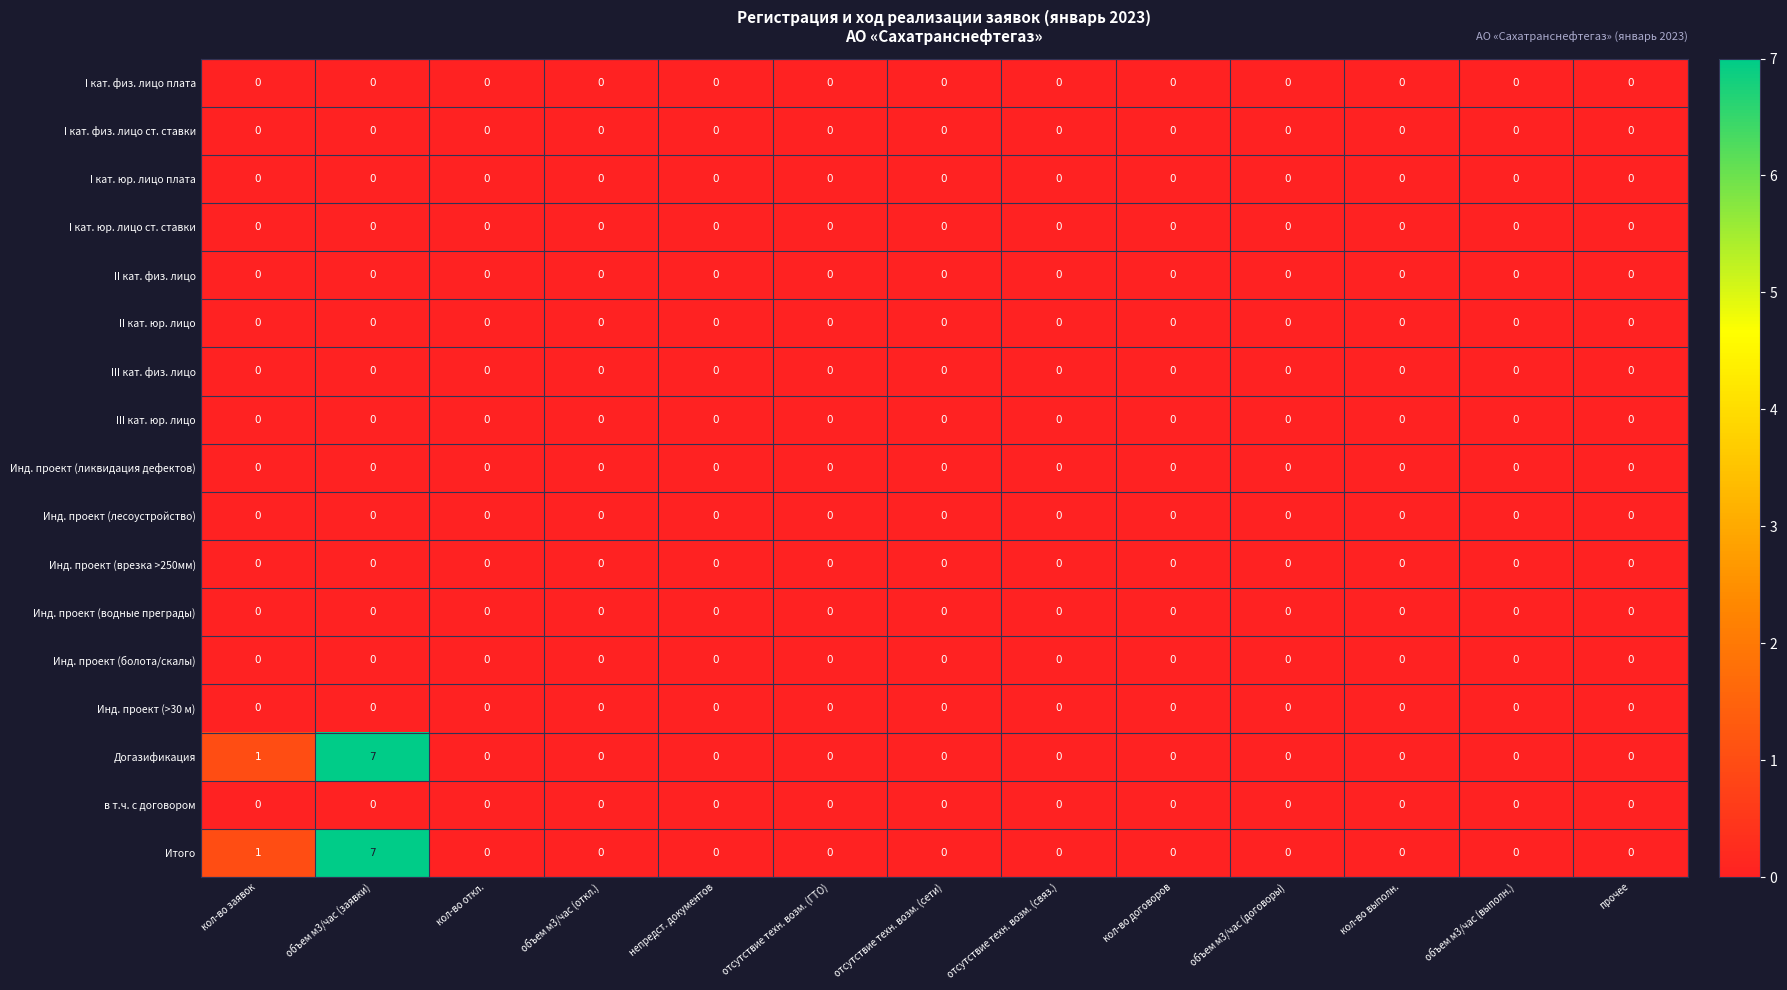

True or false: Инд. проект (ликвидация дефектов) has a value of 0 at прочее.

True